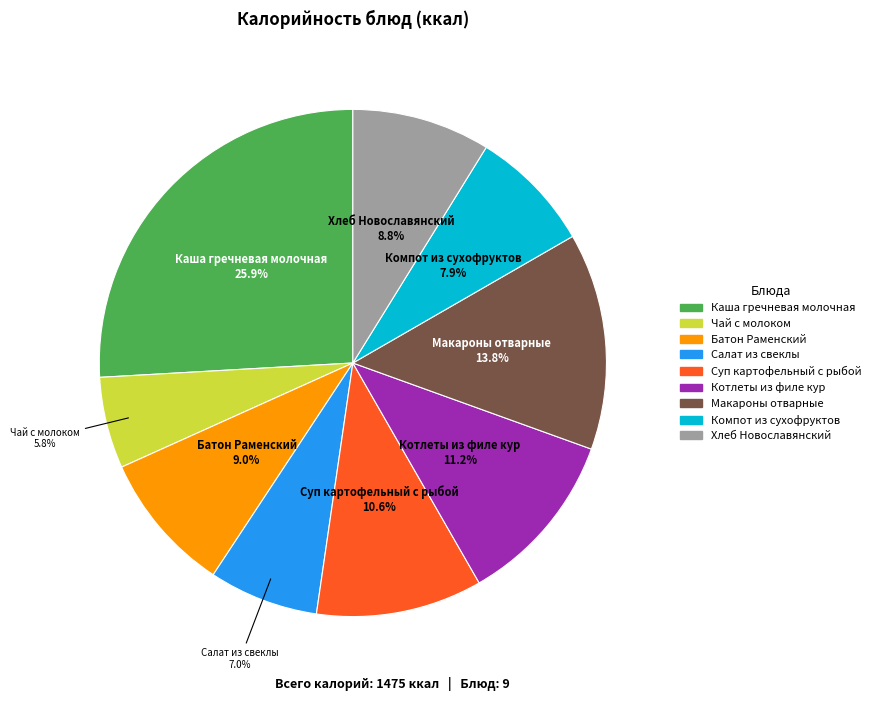

Approximately how many times larger is the value at Котлеты из филе кур compared to Суп картофельный с рыбой?

1.1